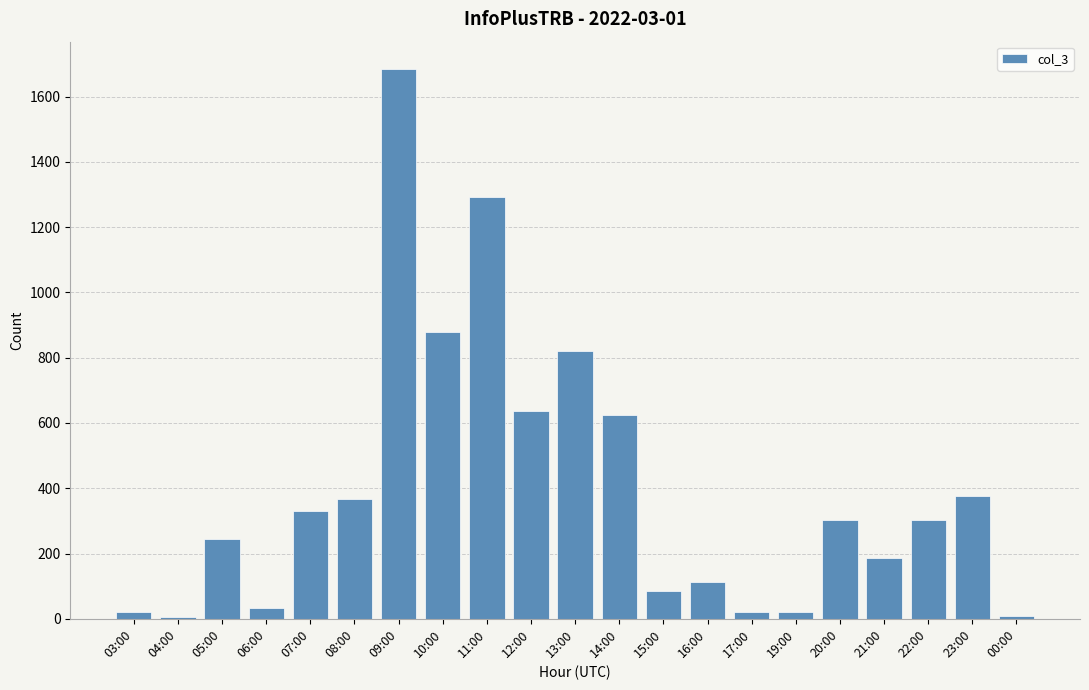

Is it true that the value at 07:00 is 329?

True